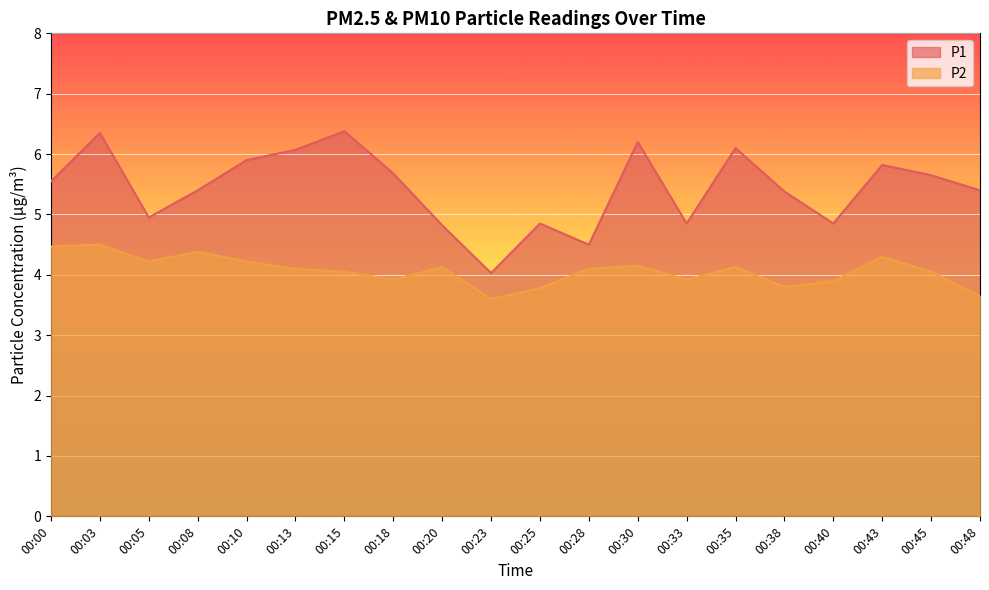

True or false: P2 and P1 intersect in this chart.

False